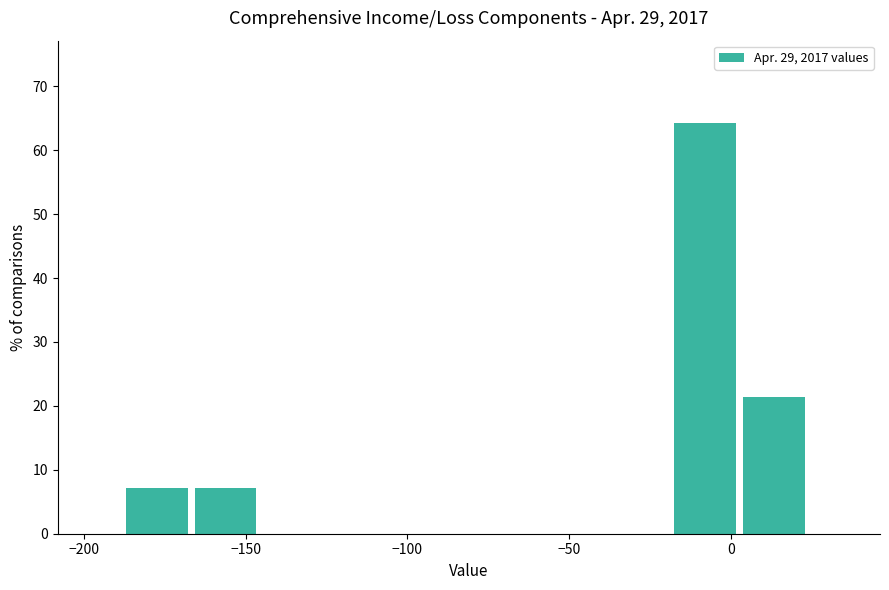

Reading left to right, transcribe this chart: for each bar, give the range it covers on the x-axis and its height. Neither the bar edges nor the heights are printed on the chart, so give them approximately, as read against the axes.

-185 to -165: 7
-165 to -145: 7
-145 to -125: 0
-125 to -100: 0
-100 to -80: 0
-80 to -60: 0
-60 to -40: 0
-40 to -15: 0
-15 to 5: 64
5 to 25: 21